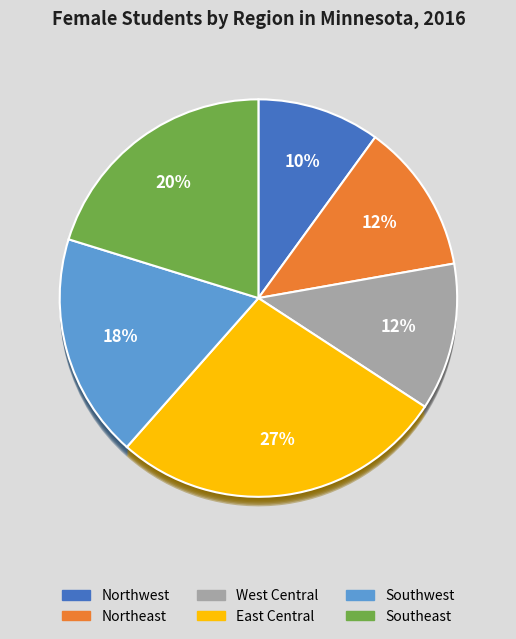

True or false: West Central accounts for 25% of the total.

False